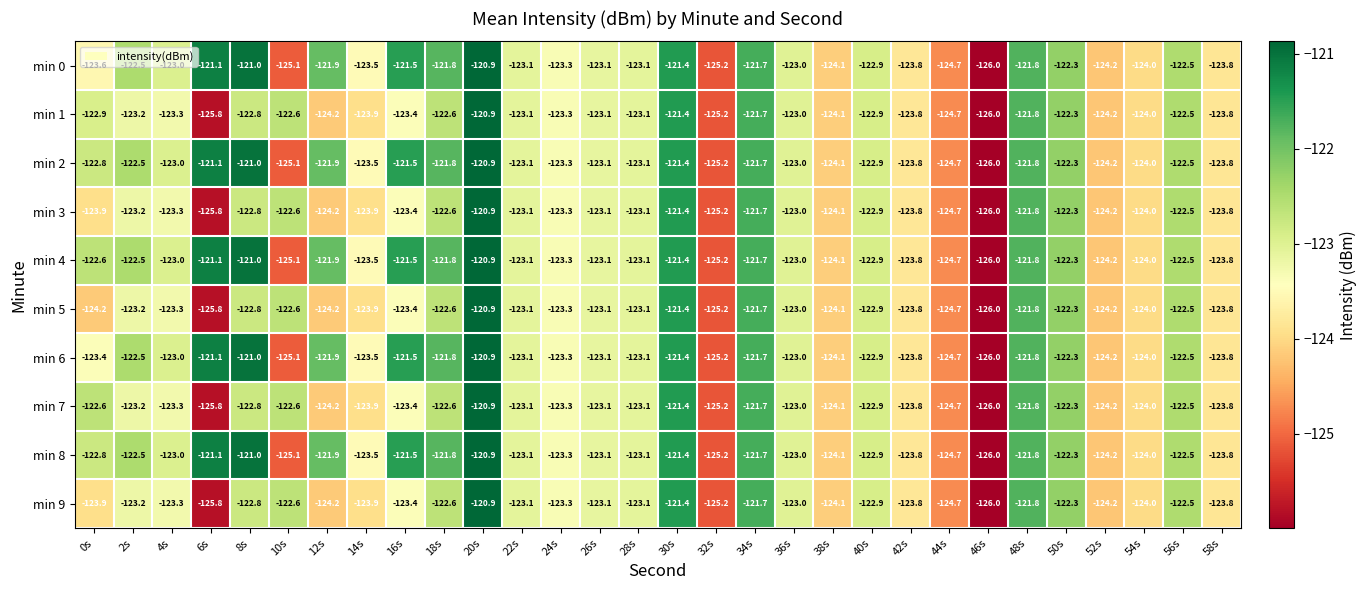

Where does the min 2 series first go above -123?

0s